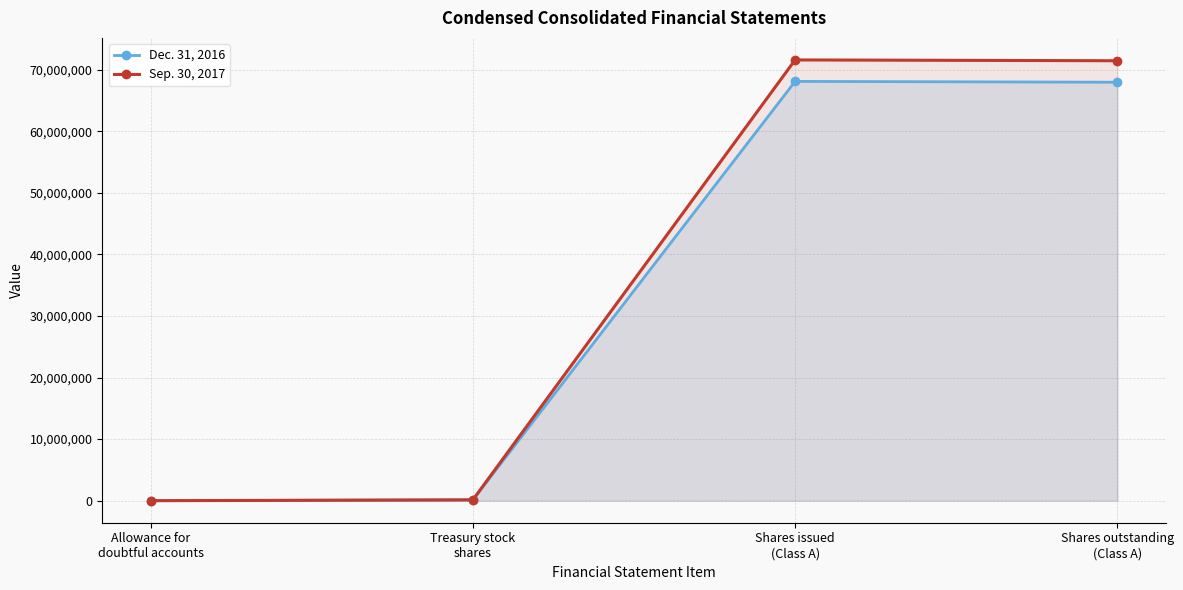

At which category does the chart reach its minimum across all series?

Allowance for
doubtful accounts